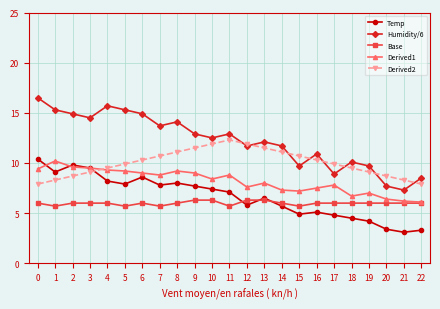

Rank the series by their maximum value, from highest to lowest.

Humidity/6, Derived2, Temp, Derived1, Base